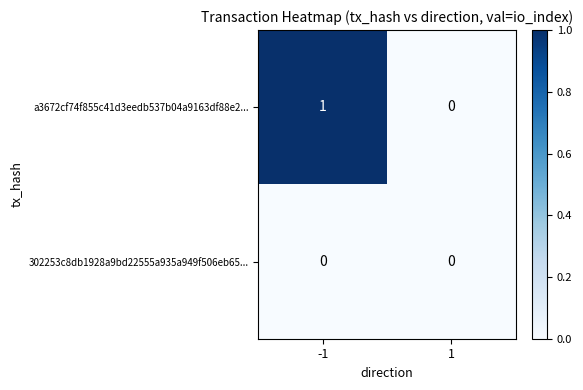

What is the spread (max minus min) of values at -1?

1